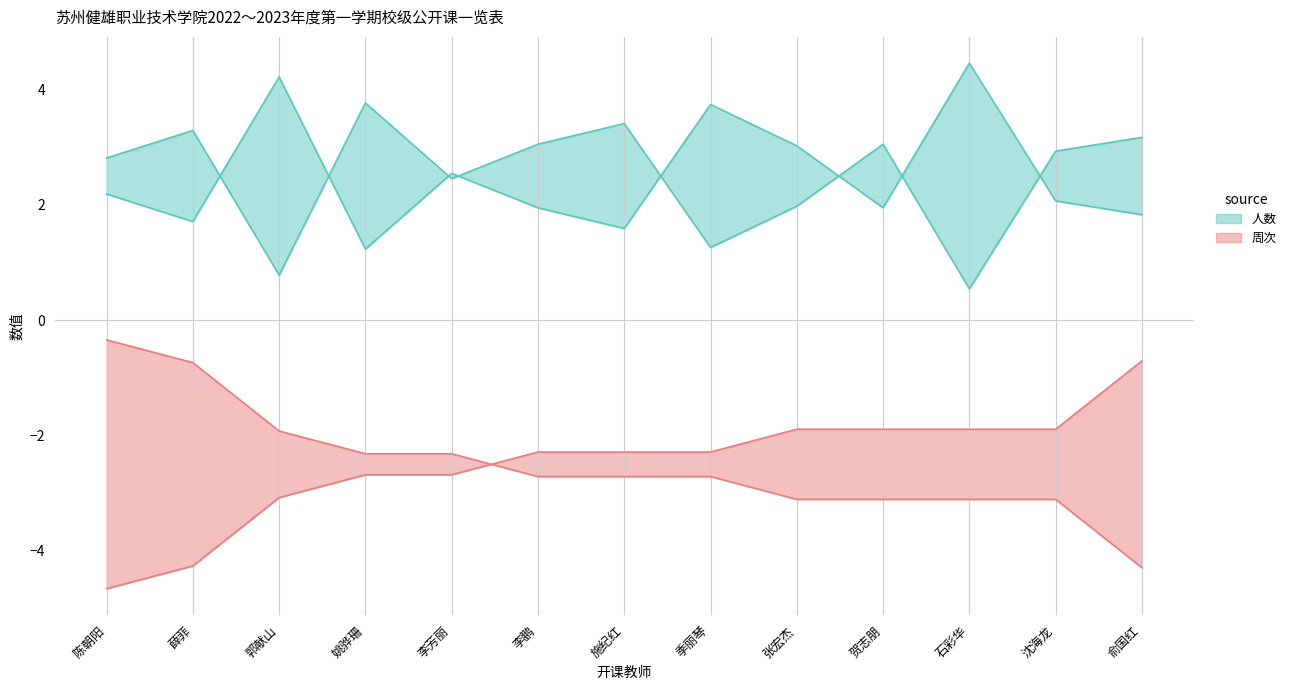

What value does the 人数 series have at 张宏杰?

3.0